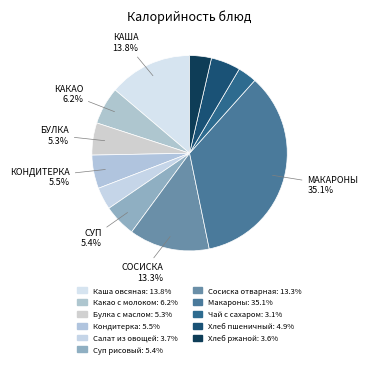

To the nearest percent, what percentage of the pie is Салат из овощей?

4%